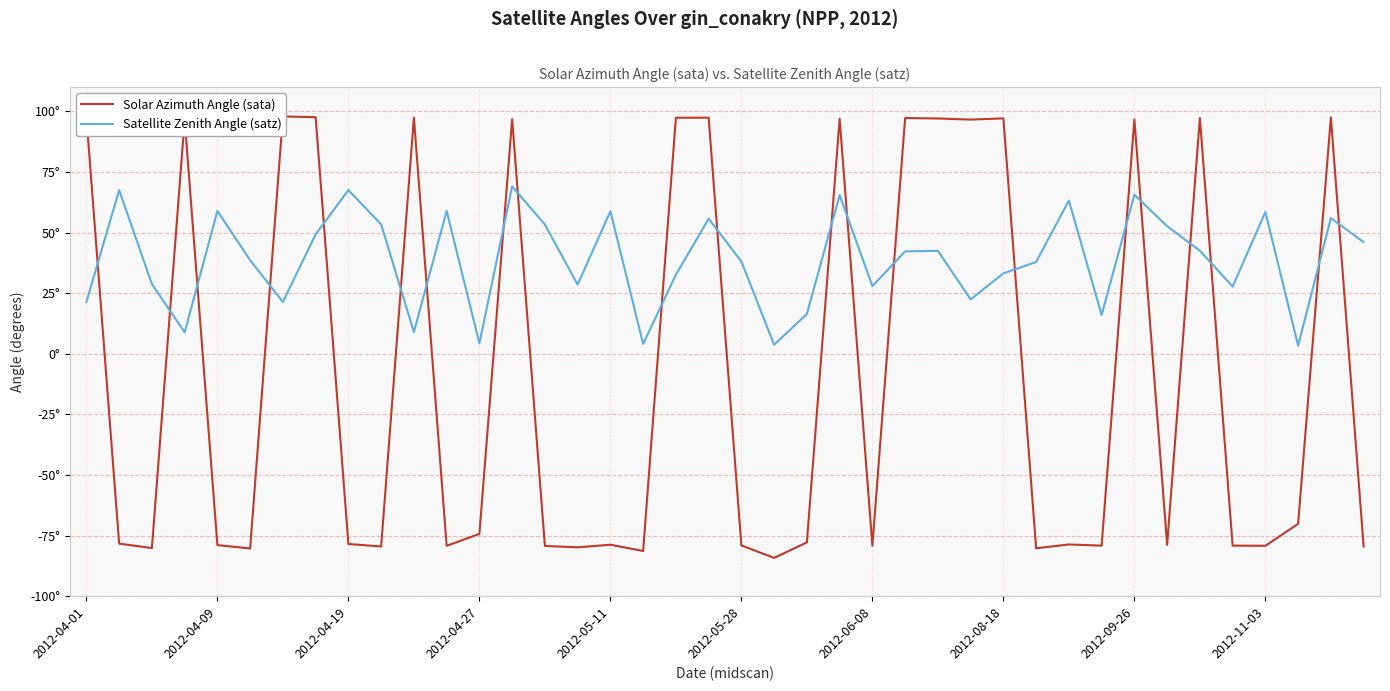

Is the value of Satellite Zenith Angle (satz) at 24 greater than the value of Solar Azimuth Angle (sata) at 13?

No